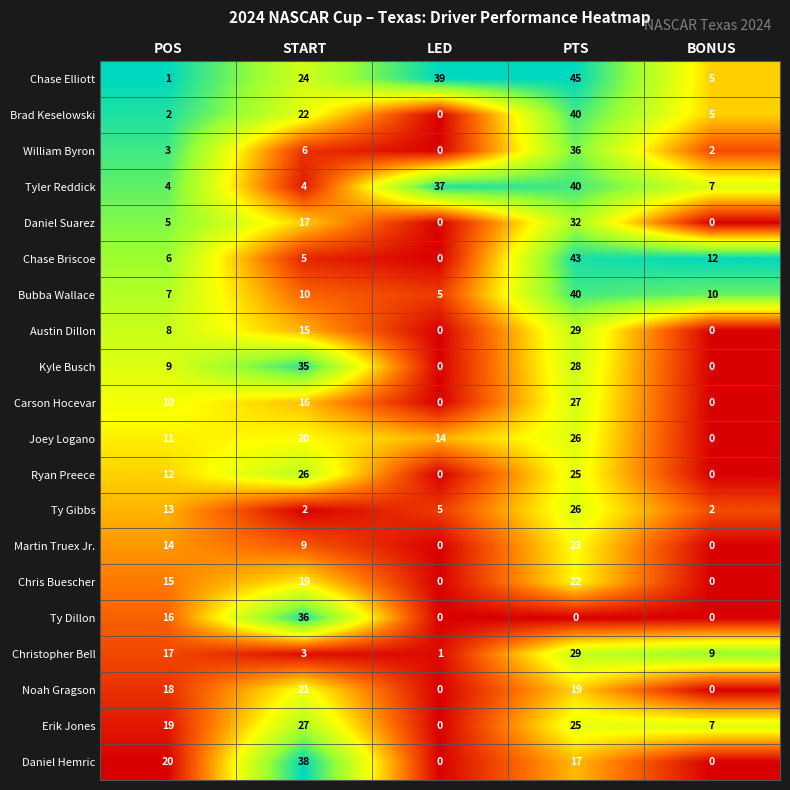

What is the sum of the Joey Logano values at PTS and POS?

37